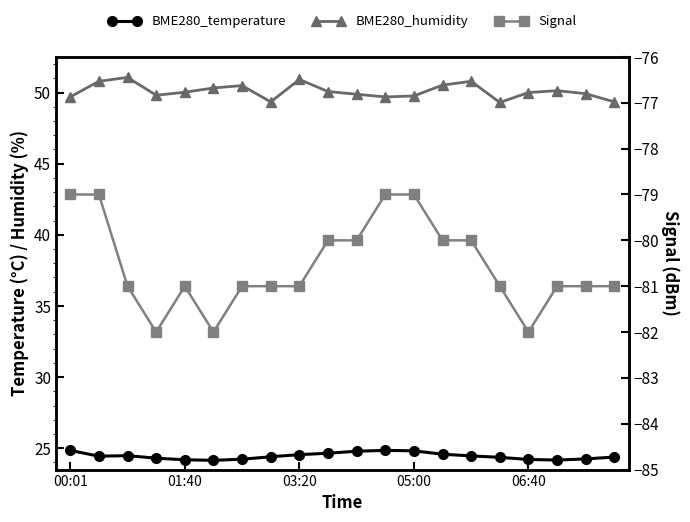

Rank the series at 00:01 from lowest to highest value.

Signal, BME280_temperature, BME280_humidity